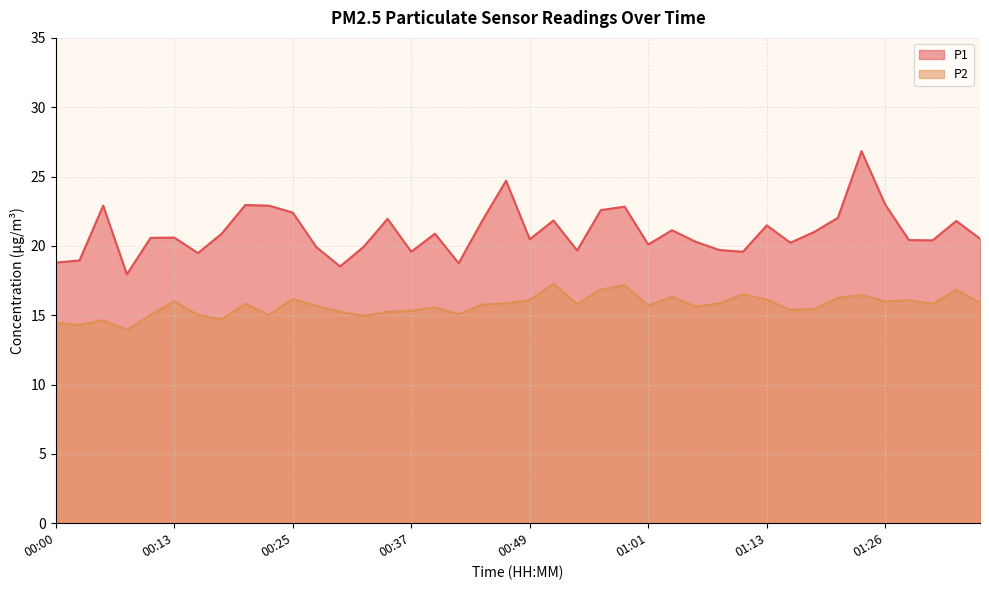

Does the chart display data point markers on the line(s)?

No